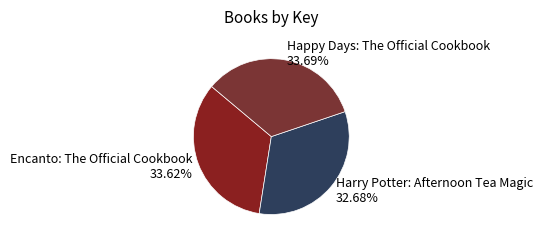

To the nearest percent, what is the combined percentage of Encanto: The Official Cookbook and Harry Potter: Afternoon Tea Magic?

66%